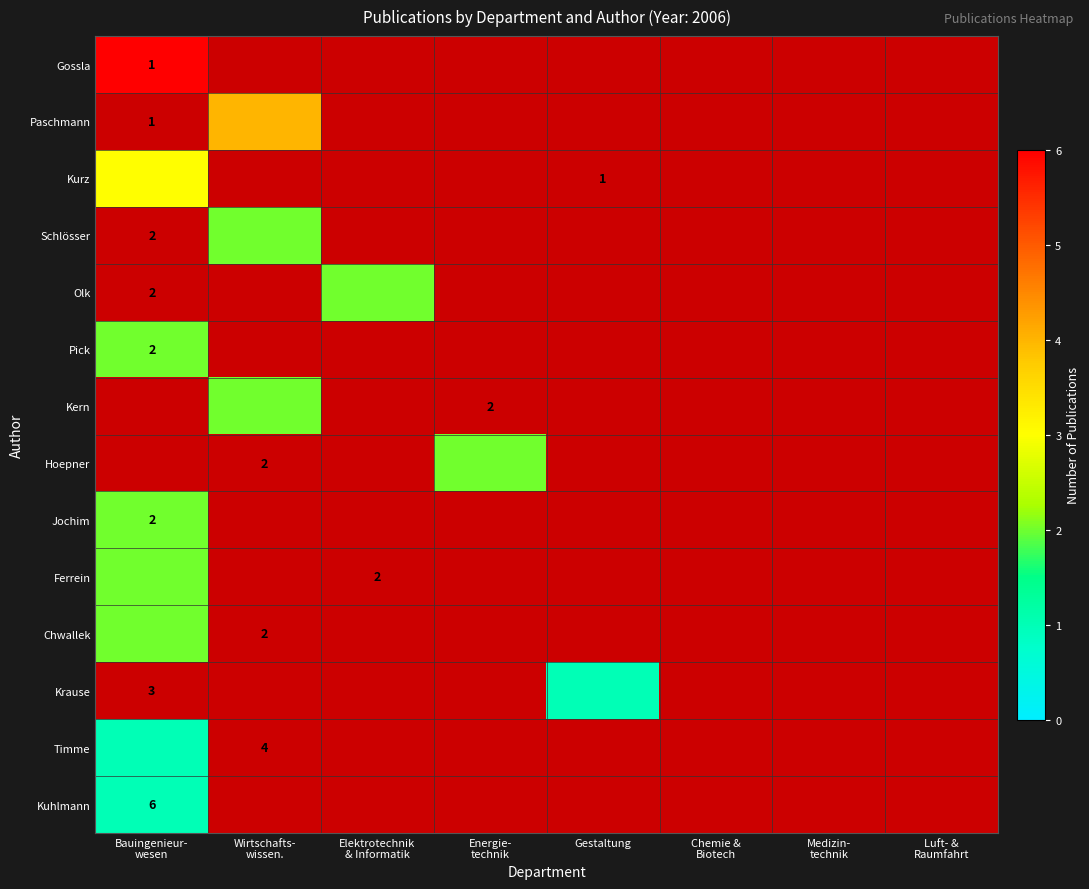

At which label does Kern reach its minimum?

Bauingenieur- wesen